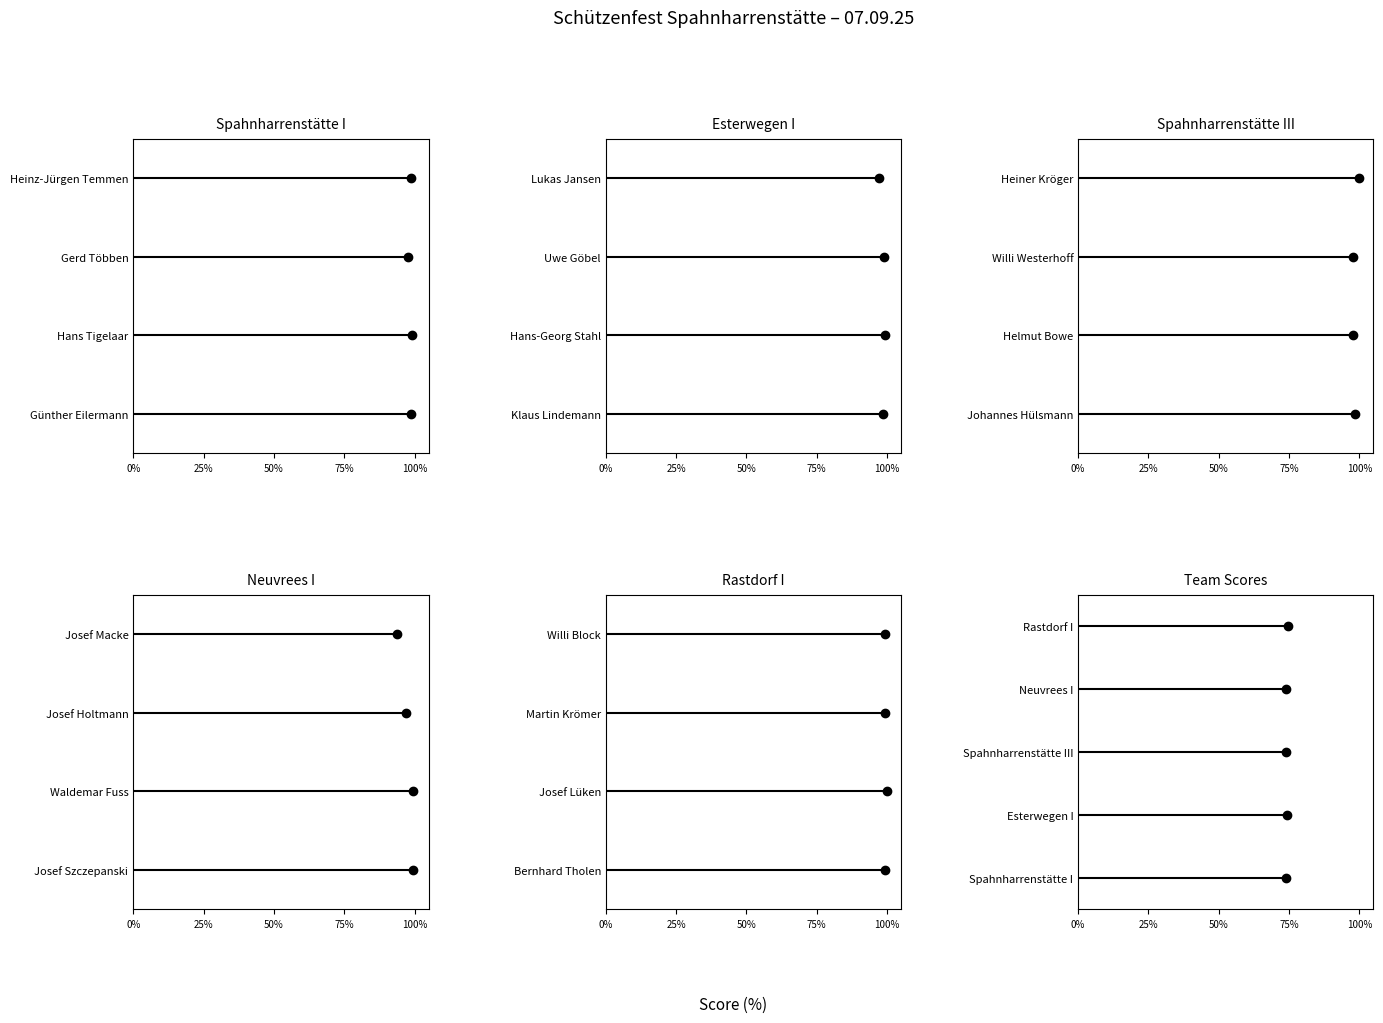

Rank the series at 25% from lowest to highest value.

Spahnharrenstätte I, Esterwegen I, Spahnharrenstätte III, Neuvrees I, Rastdorf I